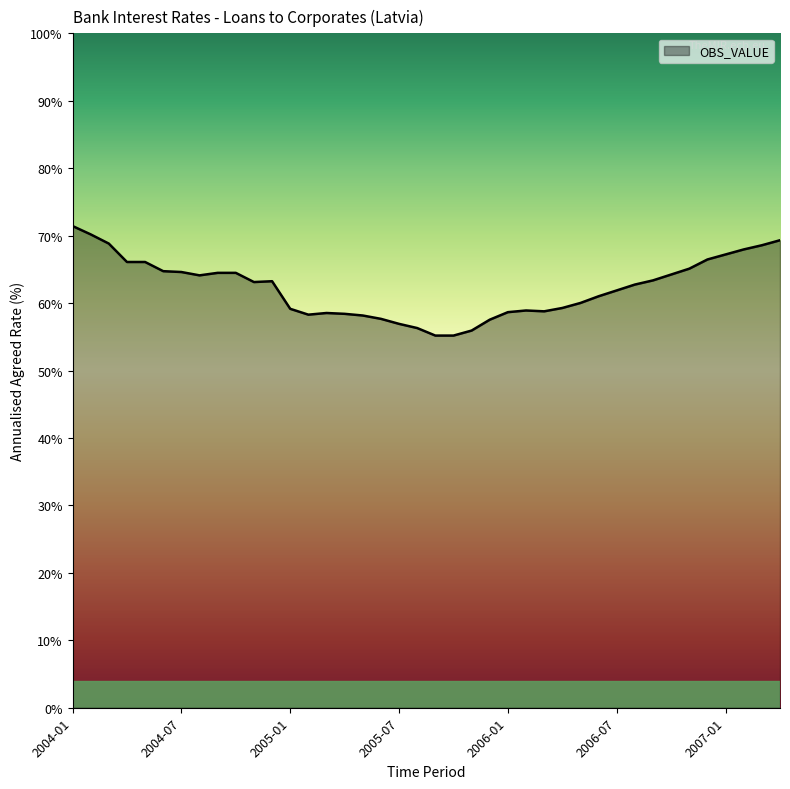

Does the chart display data point markers on the line(s)?

No